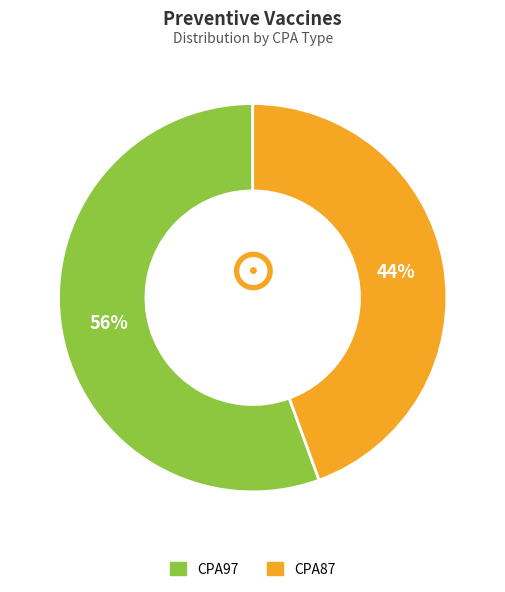

Rank the categories by value from lowest to highest.

CPA87, CPA97